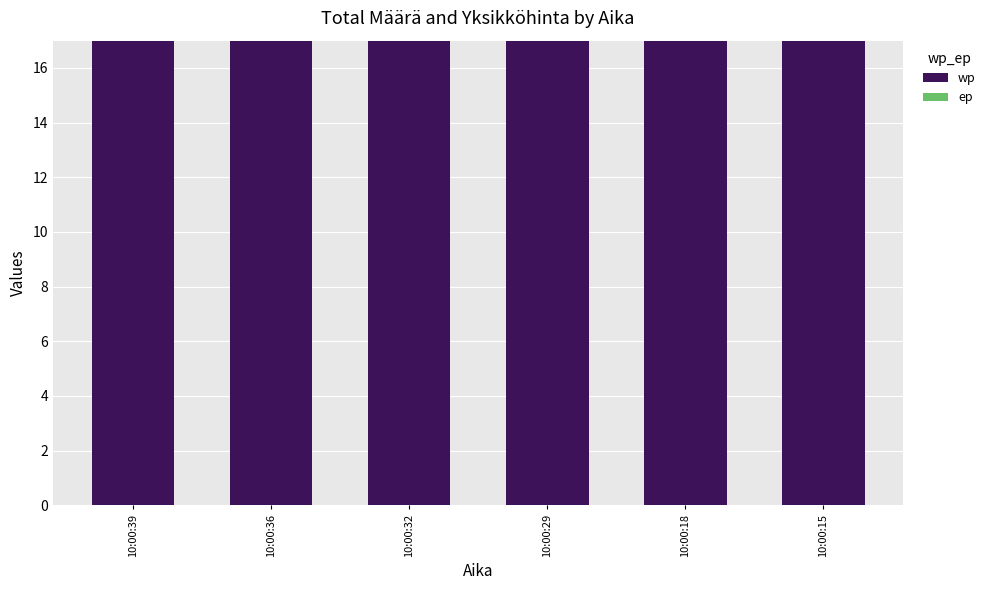

Reading right to left, extract all data points from this chart.

wp: 10:00:15=112	10:00:18=112	10:00:29=136	10:00:32=136	10:00:36=136	10:00:39=60
ep: 10:00:15=7	10:00:18=7	10:00:29=7	10:00:32=7	10:00:36=7	10:00:39=7